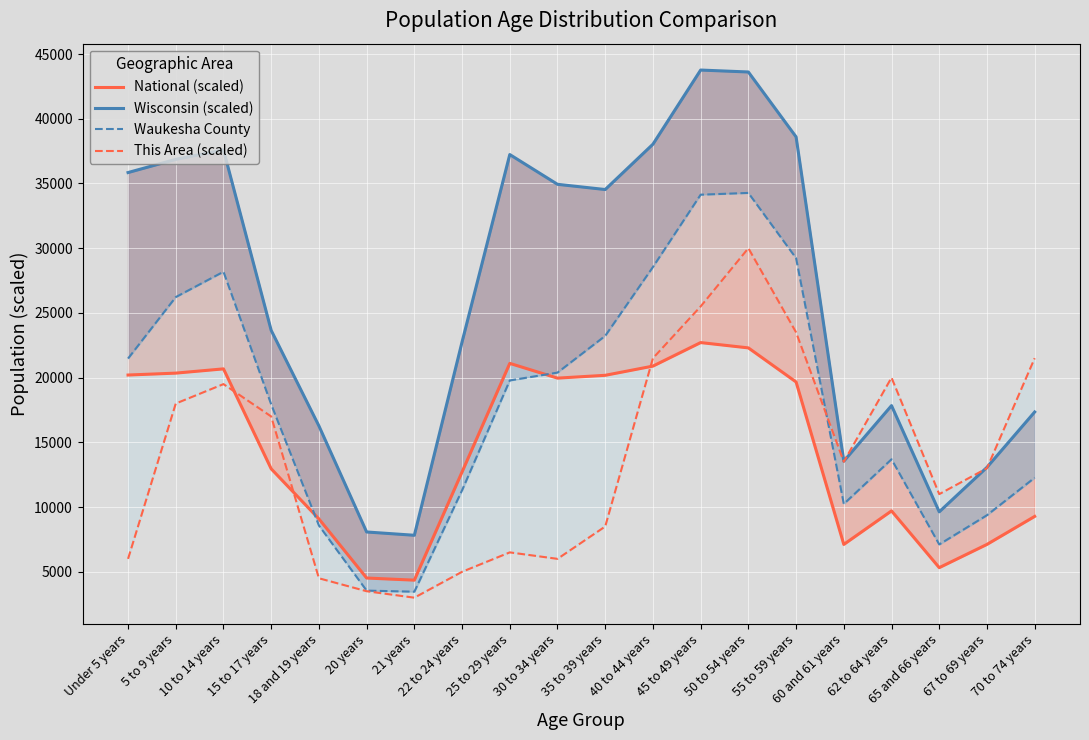

True or false: Wisconsin (scaled) has a value of 11201.5 at 70 to 74 years.

False